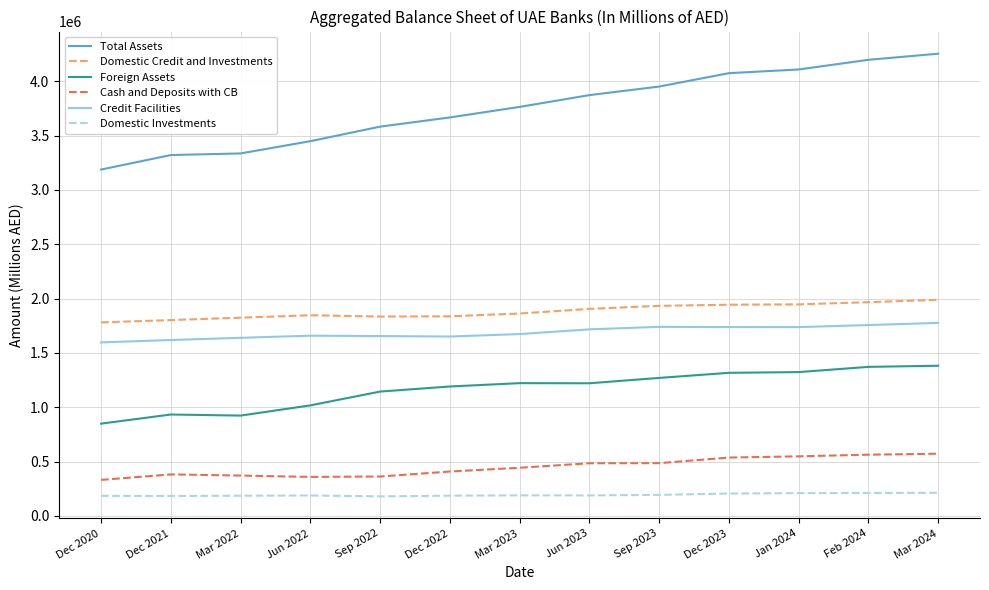

What is the highest value of the Domestic Investments series?

212651